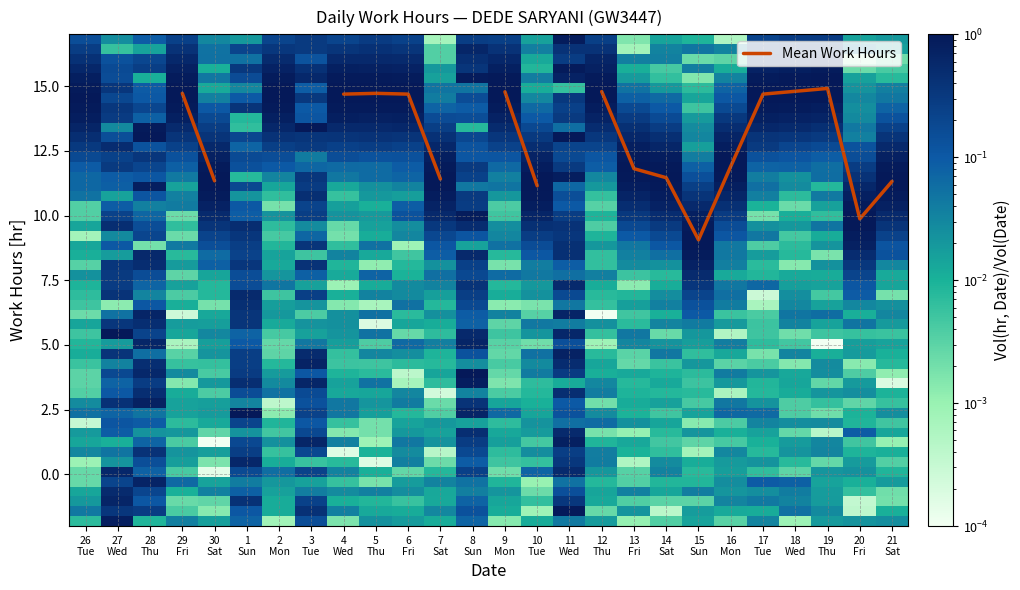

The chart shows a value of 4.9 at 5. True or false?

False